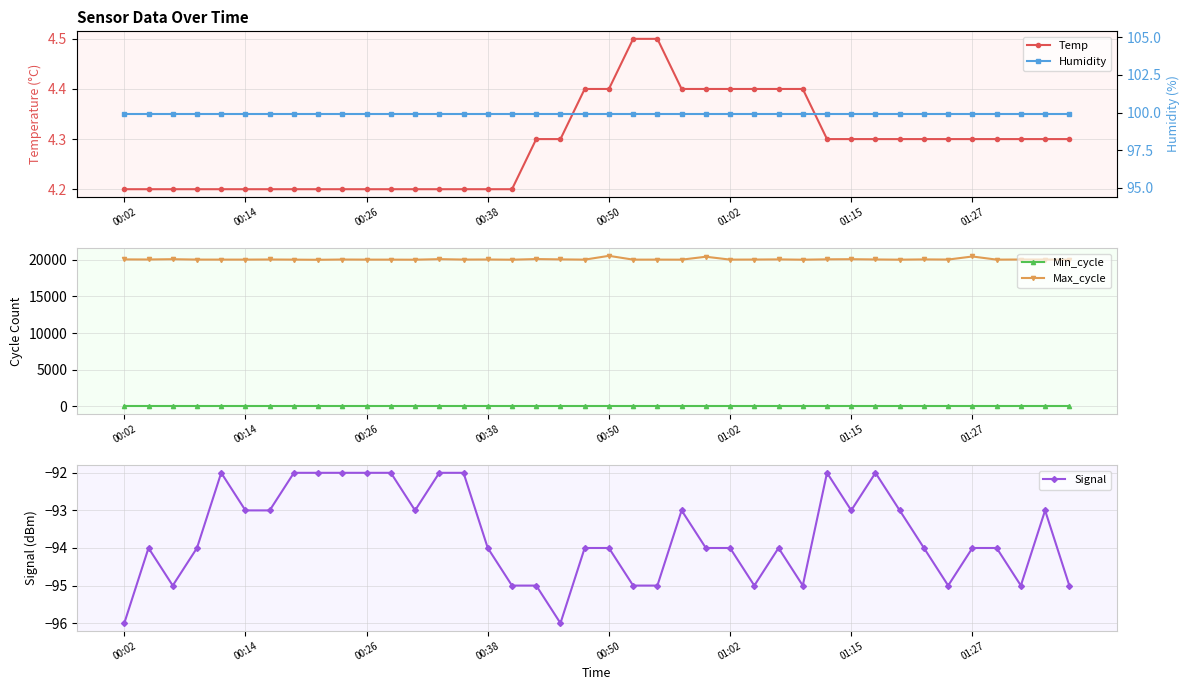

What is the minimum value for Max_cycle?

20007